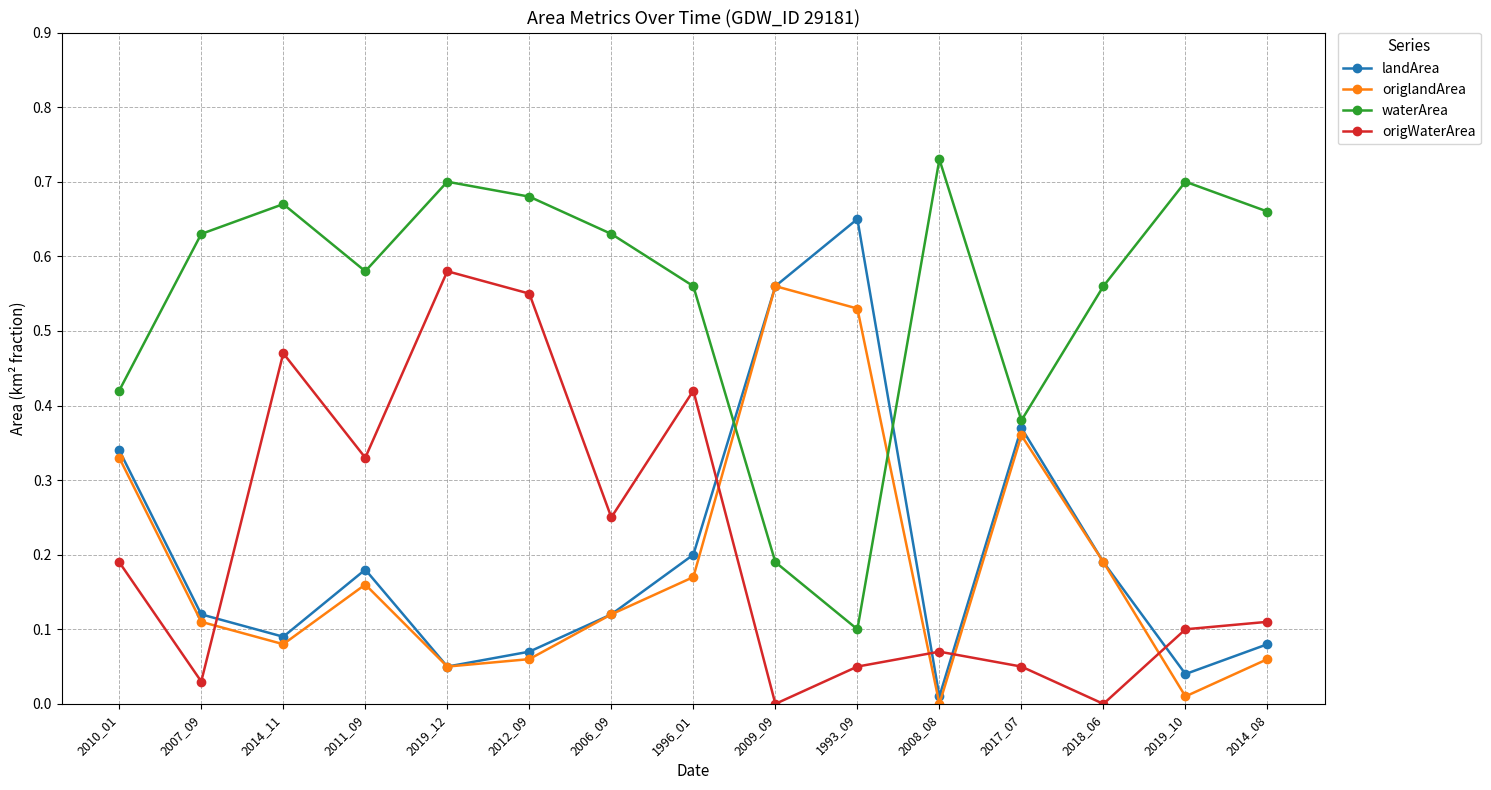

The landArea series shows 0.2 at 2007_09. True or false?

False